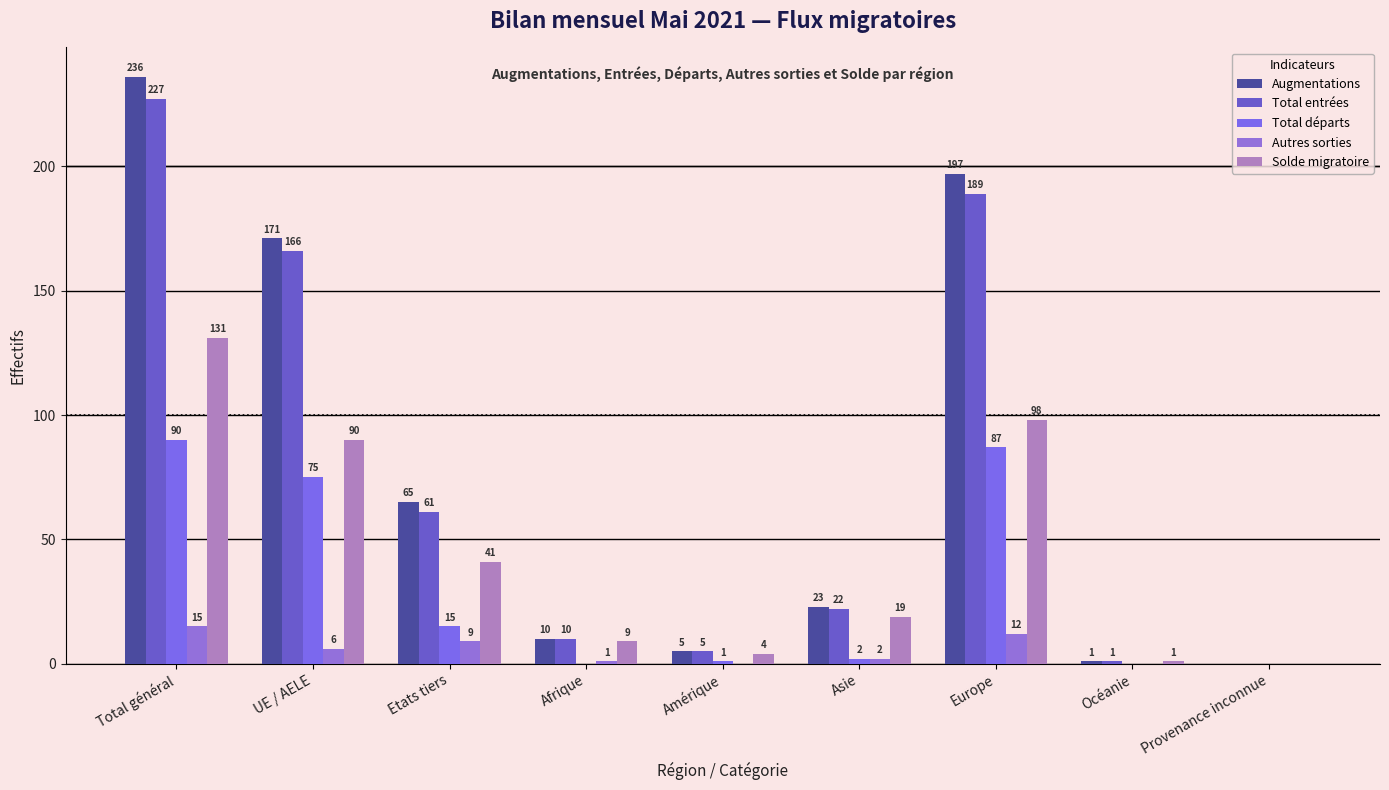

Does the chart contain stacked bars?

No